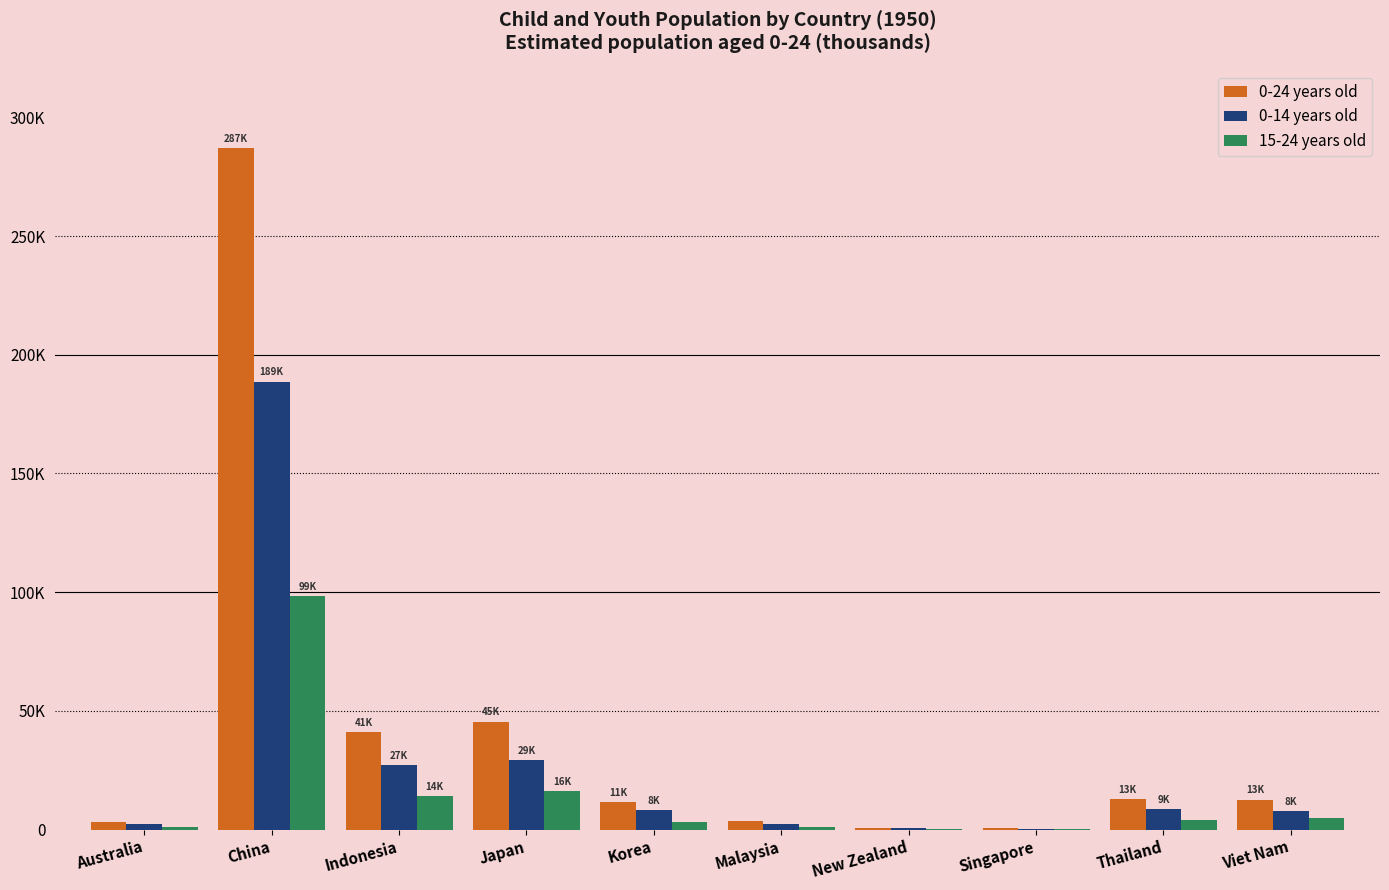

What is the total value across all series at Singapore?

1192.0